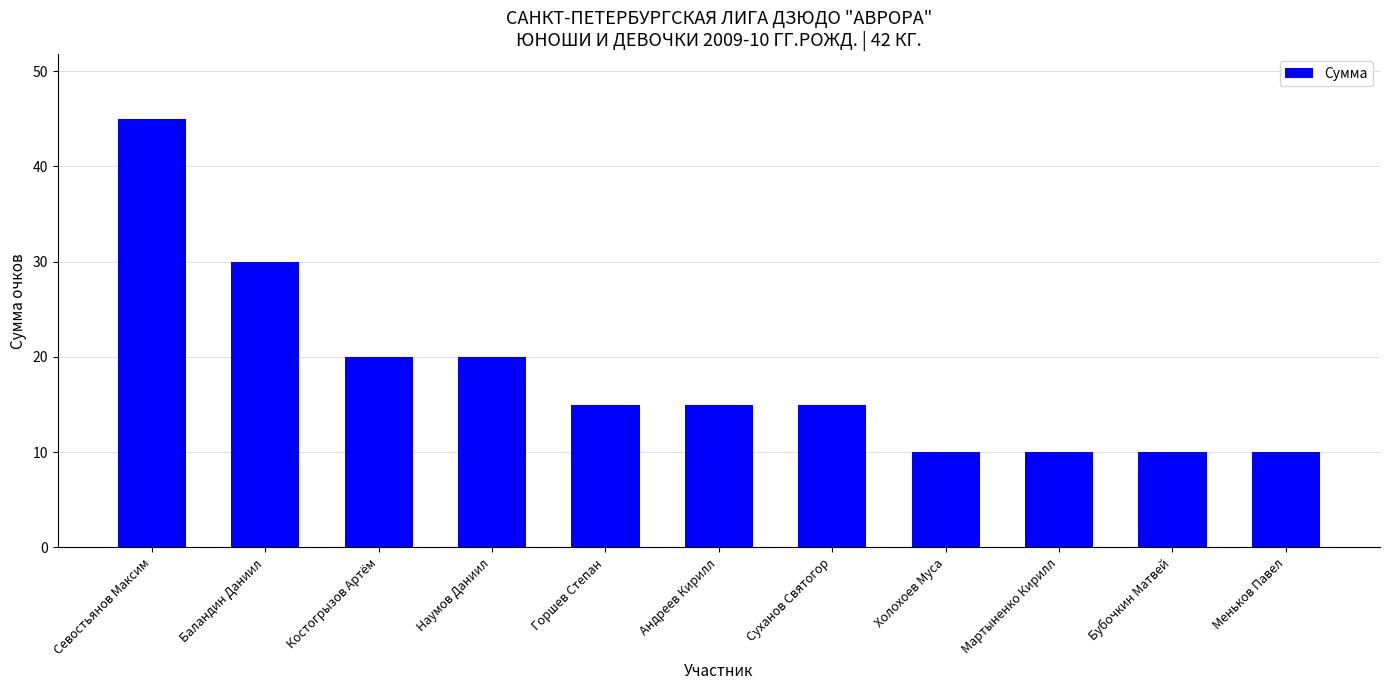

Reading left to right, extract all data points from this chart.

45	30	20	20	15	15	15	10	10	10	10